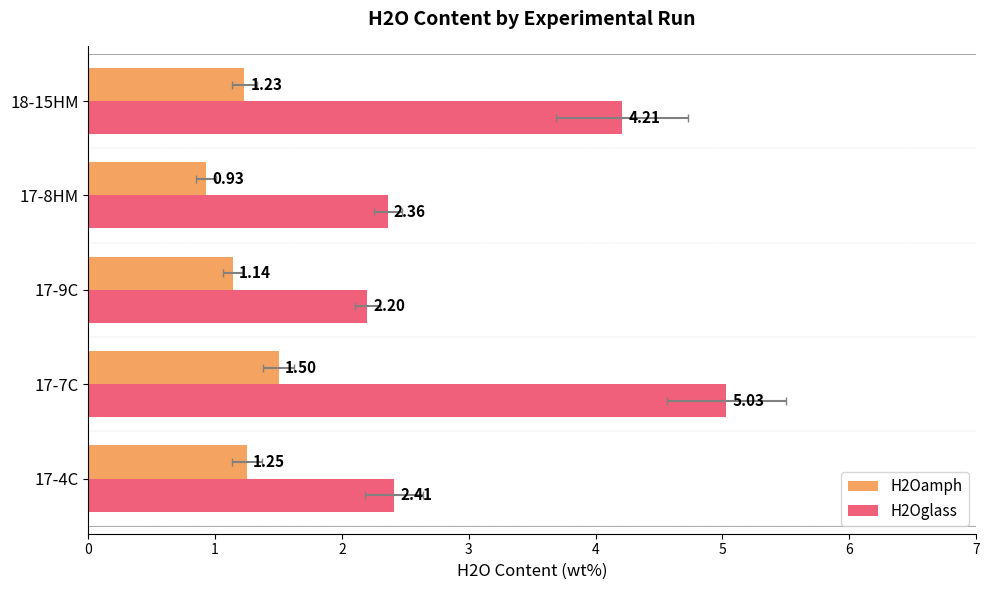

Between 17-4C and 17-9C, which series saw the biggest shift?

H2Oglass